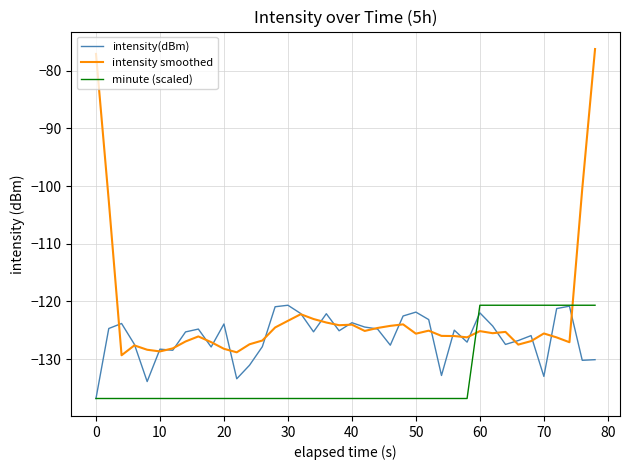

Rank the series by their average value, from lowest to highest.

minute (scaled), intensity(dBm), intensity smoothed